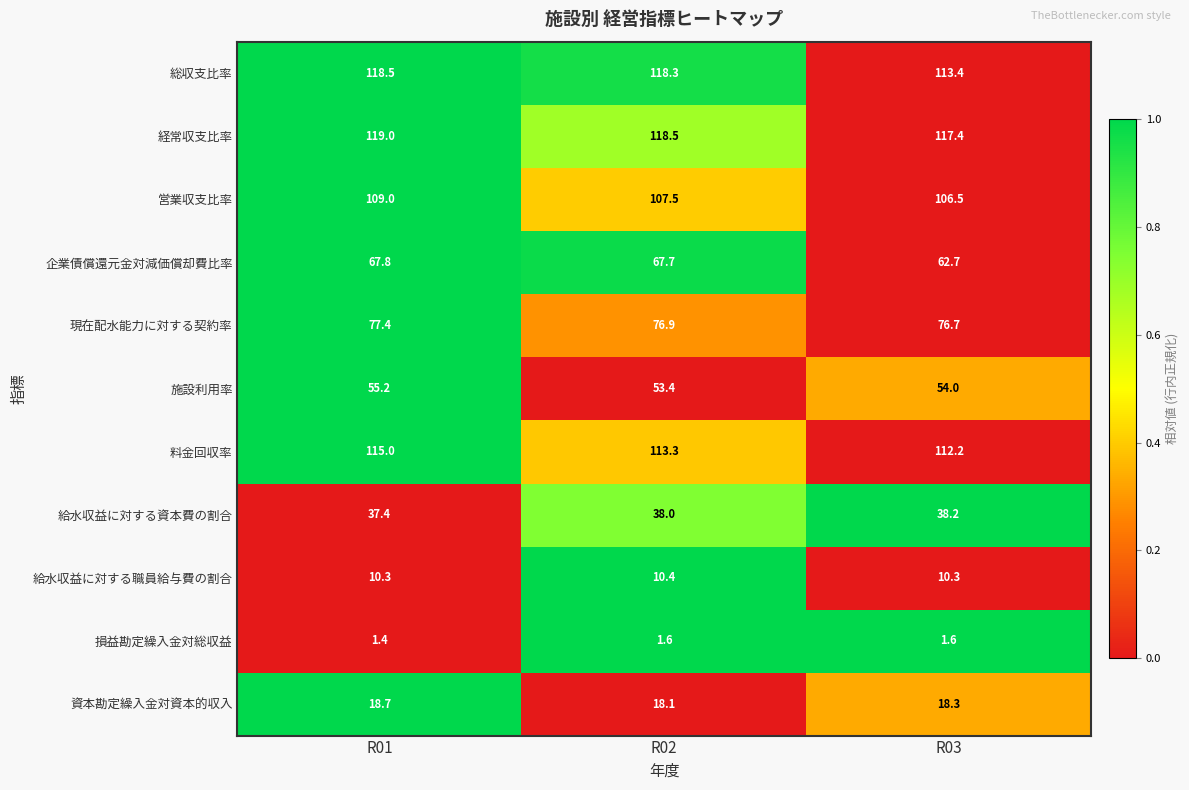

Is it true that 経常収支比率 equals 118.5 at R02?

True